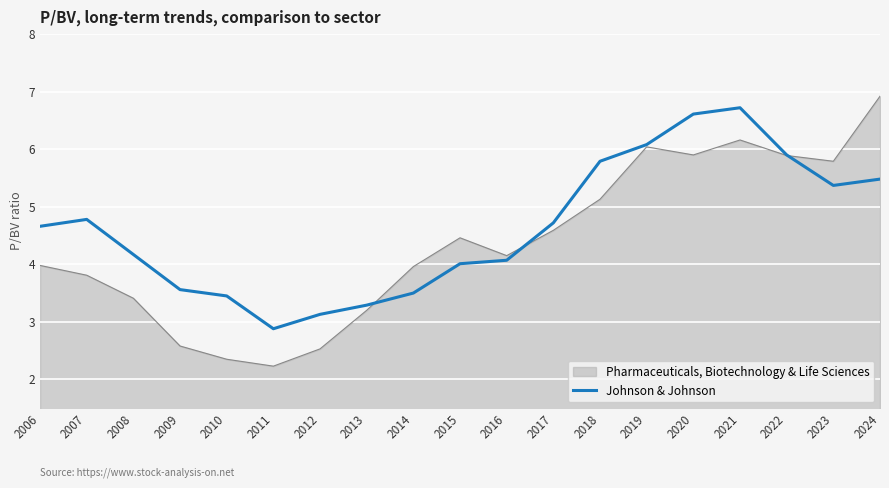

What value does the Johnson & Johnson series have at 2015?

4.0